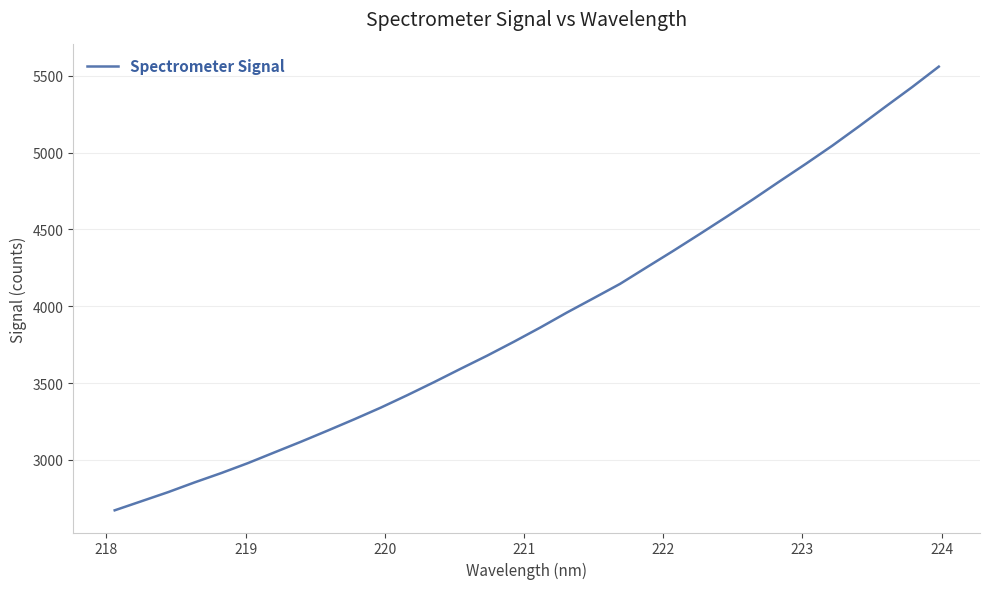

What is the smallest value displayed?

2672.1